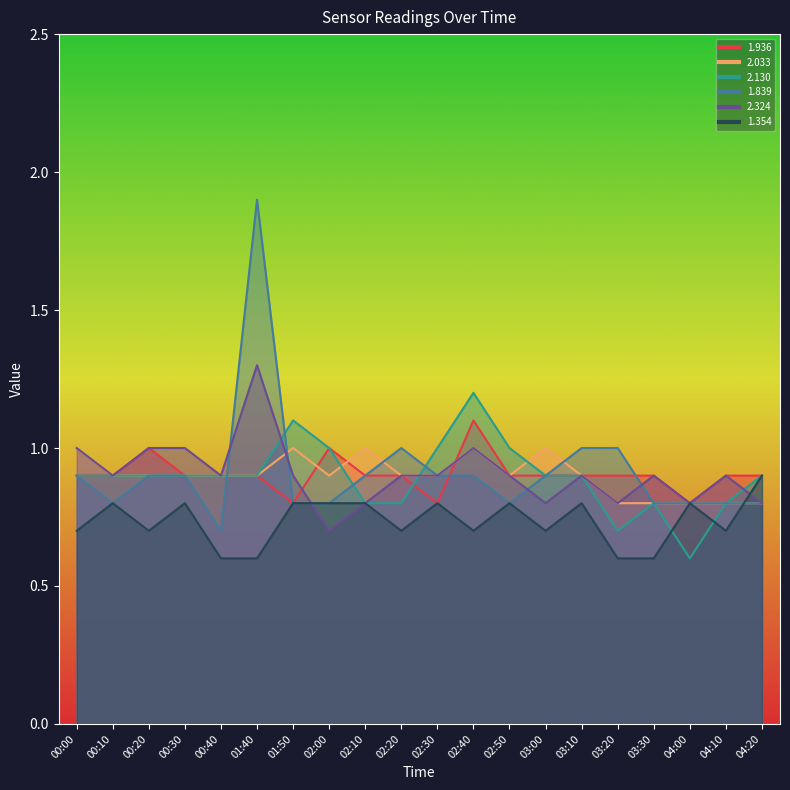

Which series has the largest total across all categories?

1.839